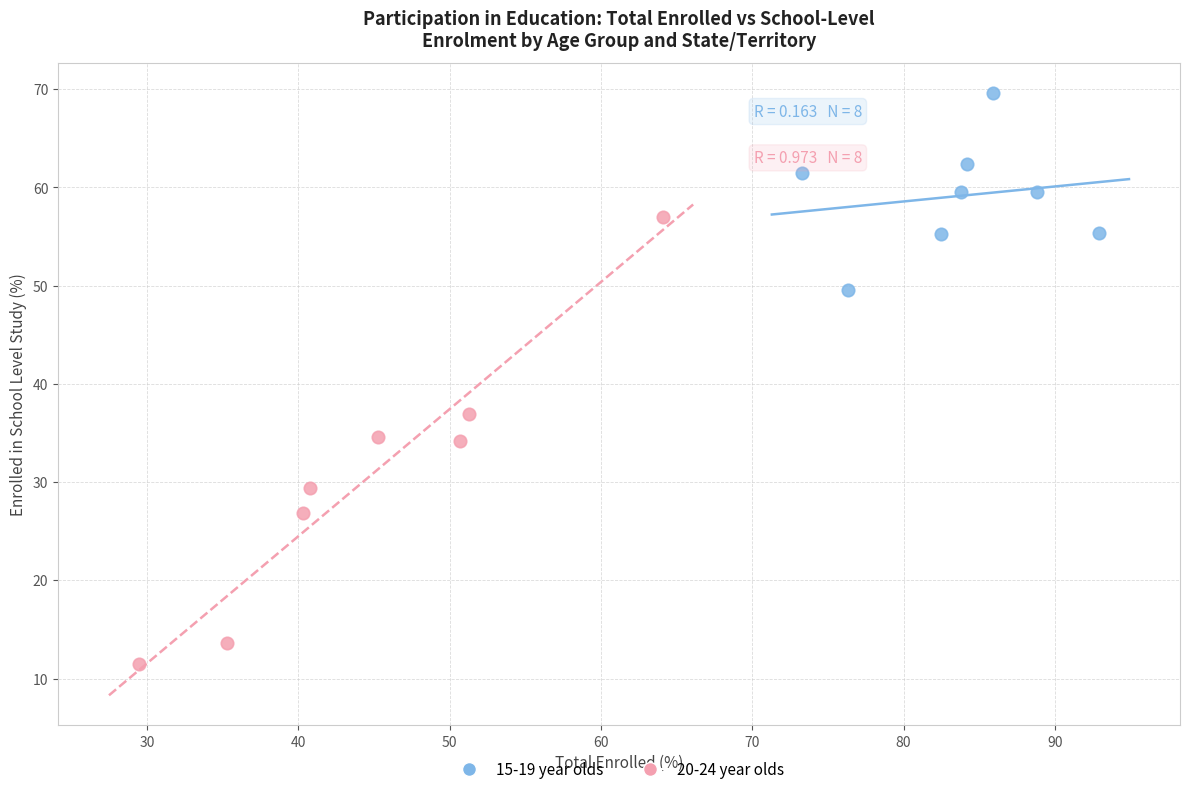

What are all the series names shown in the legend?

15-19 year olds, 20-24 year olds